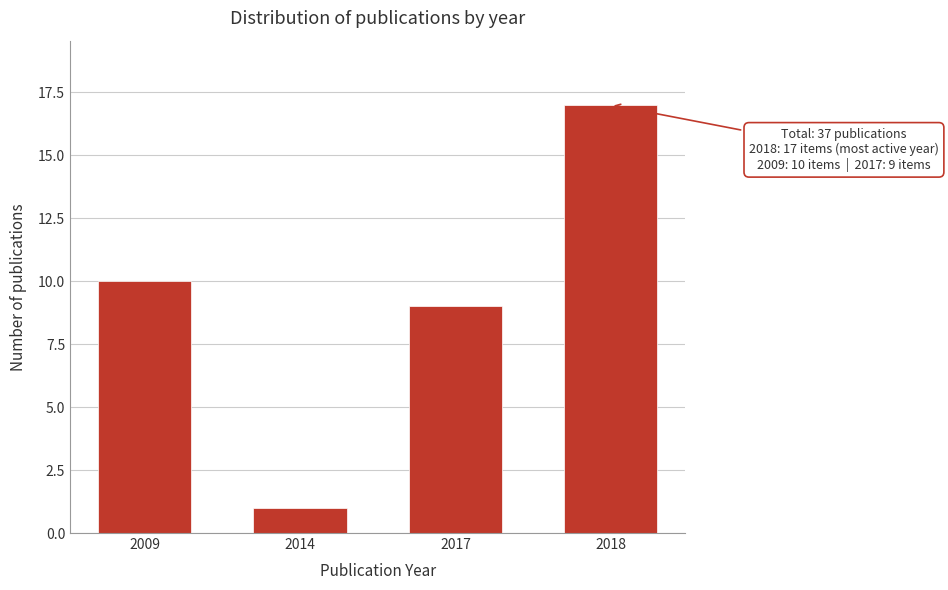

Reading right to left, list all the values displayed in this chart.

17	9	1	10